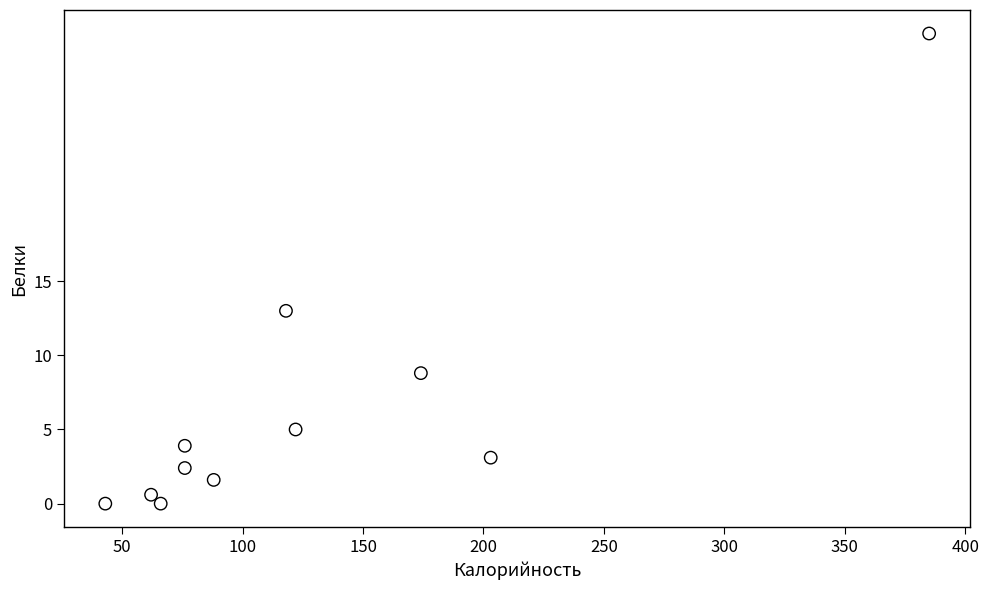

What Y value in the scatter plot is closest to 15?

13.0